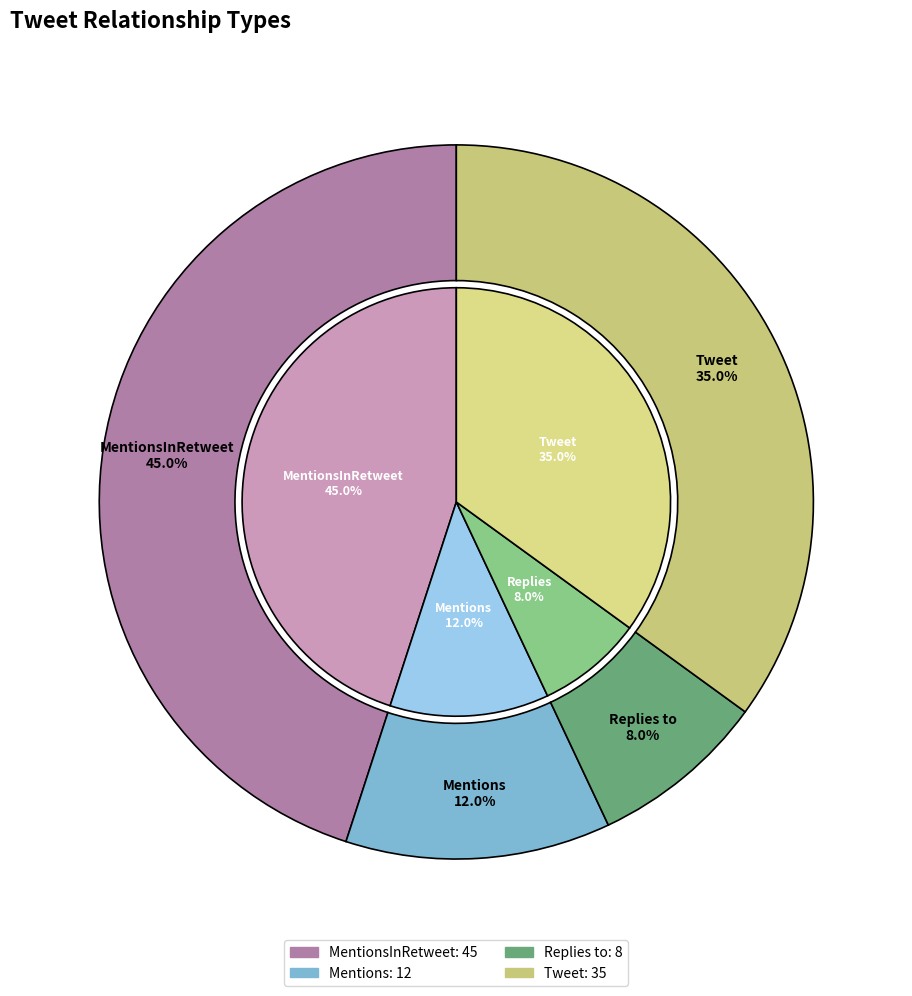

How many slices are in this pie chart?

4